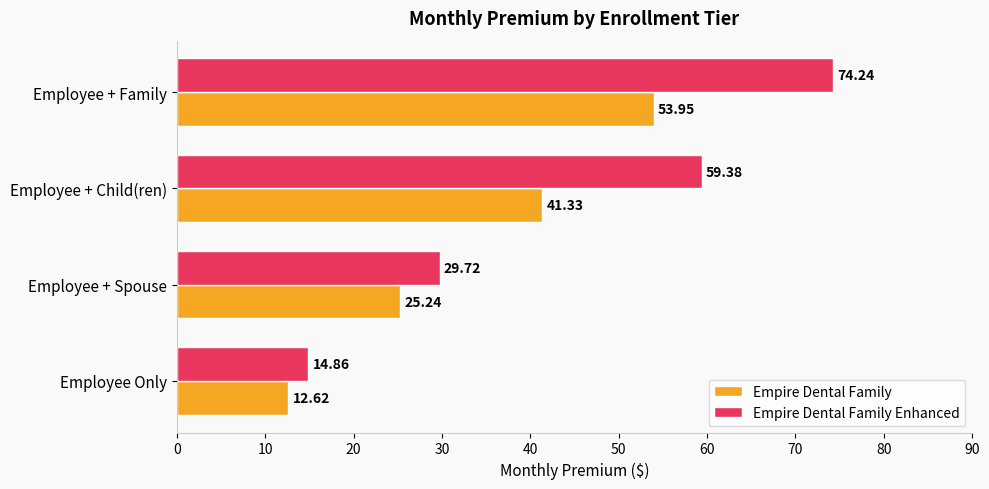

Where is Empire Dental Family Enhanced nearest to the value 44?

Employee + Spouse